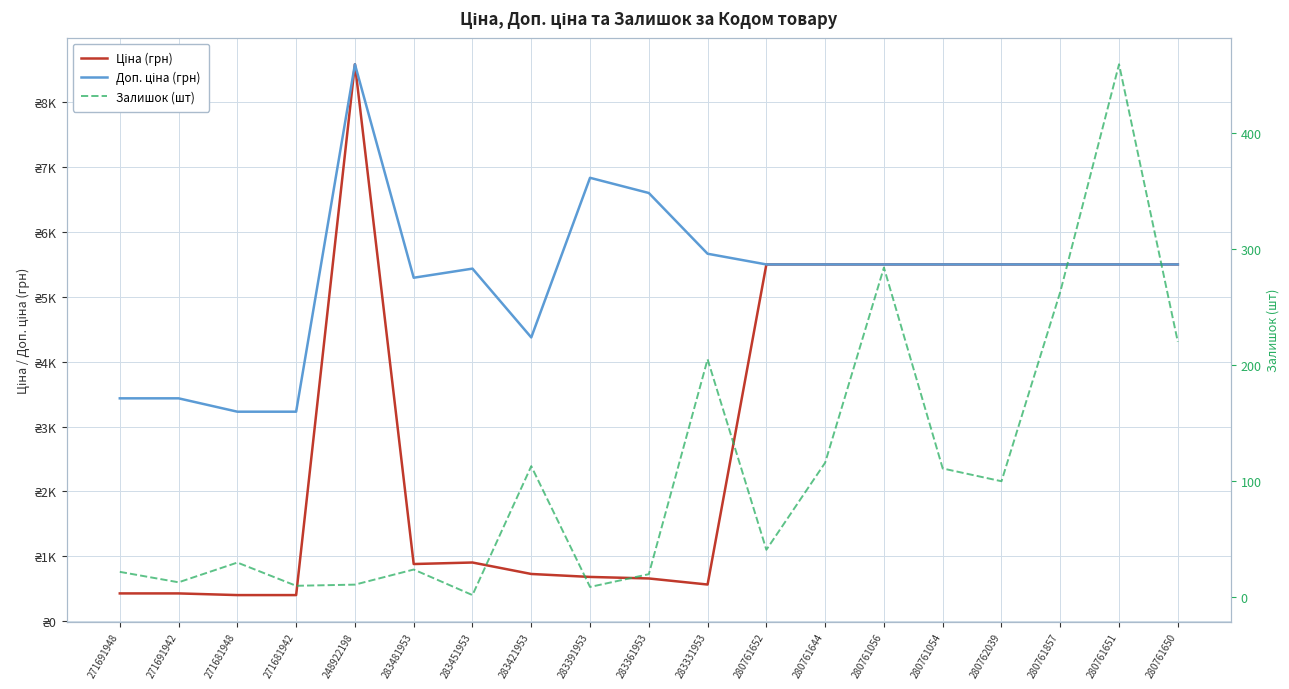

Reading right to left, transcribe all the data shown in this chart.

Ціна (грн): 5497.3	5497.3	5497.3	5497.3	5497.3	5497.3	5497.3	5497.3	566.2	659.8	683.2	728.8	905.5	882.1	8581.1	403.6	403.6	429.3	429.3
Доп. ціна (грн): 5497.3	5497.3	5497.3	5497.3	5497.3	5497.3	5497.3	5497.3	5662.1	6597.9	6831.9	4372.9	5432.8	5292.4	8581.1	3228.8	3228.8	3434.6	3434.6
Залишок (шт): 220.0	459.0	263.0	100.0	111.0	284.0	116.0	41.0	205.0	20.0	9.0	113.0	2.0	24.0	11.0	10.0	30.0	13.0	22.0